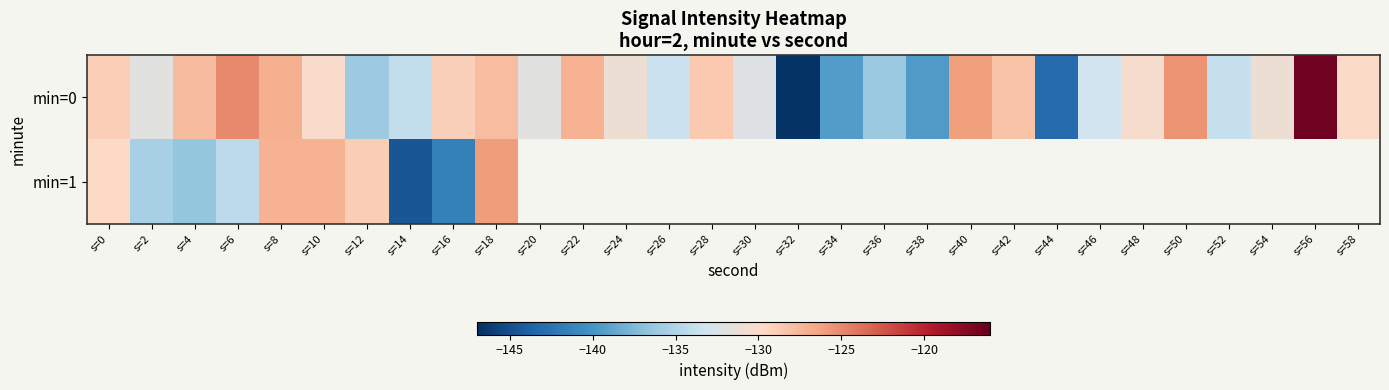

At which category is the sum across all series the highest?

s=18